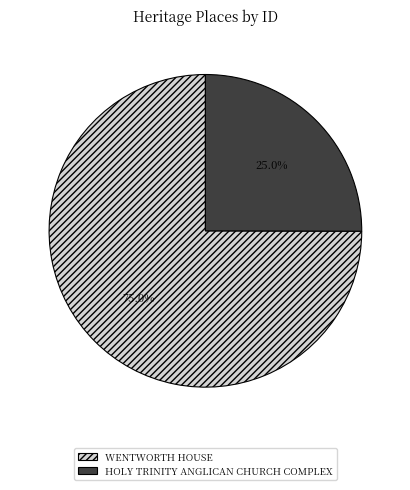

Between HOLY TRINITY ANGLICAN CHURCH COMPLEX and WENTWORTH HOUSE, which is larger?

WENTWORTH HOUSE